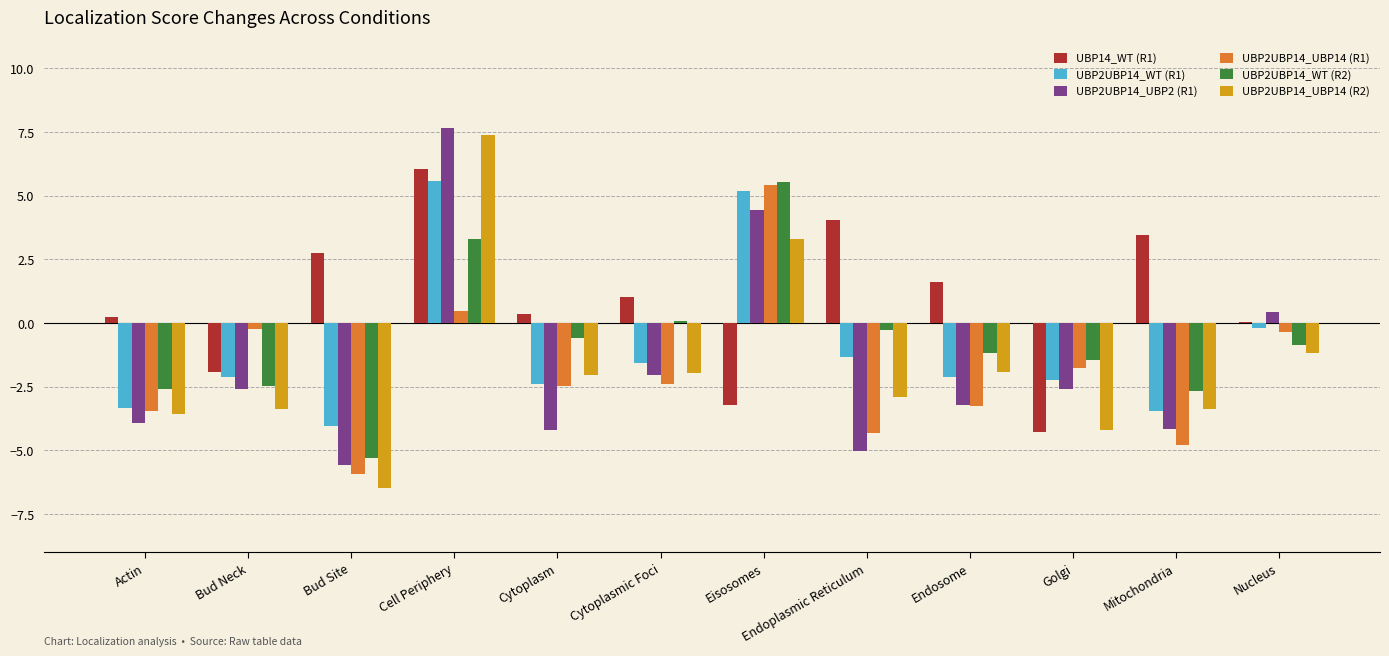

The UBP2UBP14_UBP14 (R2) series shows -4.2 at Golgi. True or false?

True